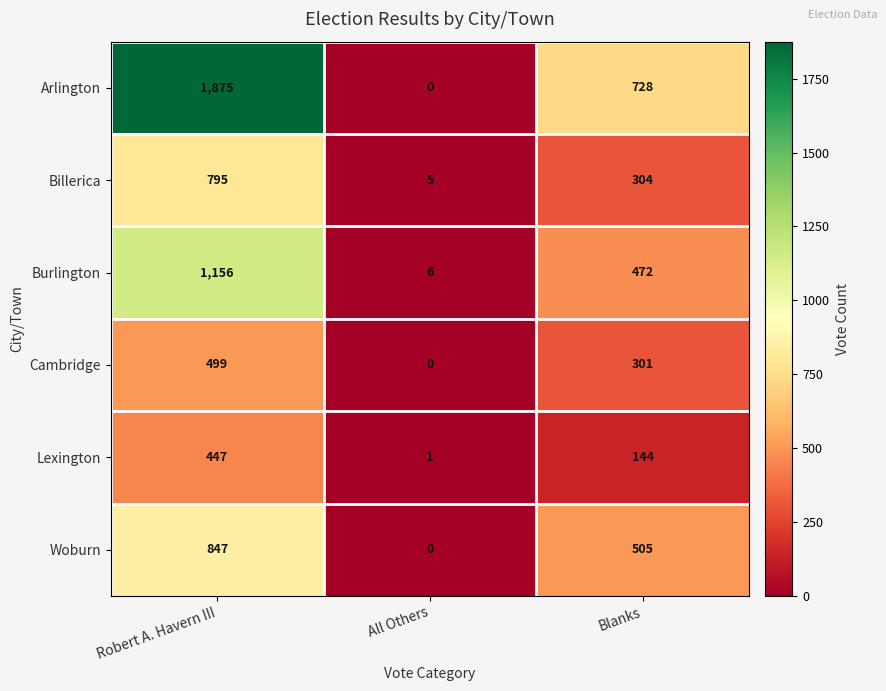

At how many categories does at least one series exceed 56?

2